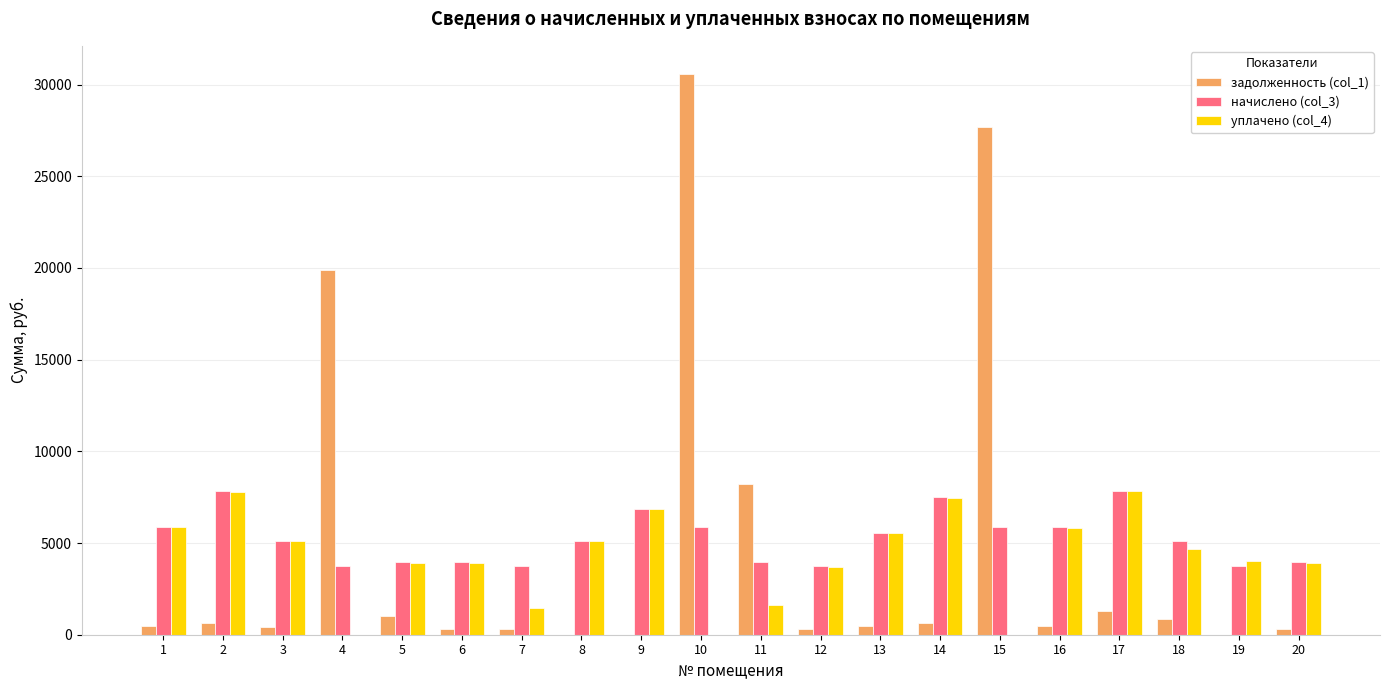

At which category is the sum across all series the highest?

10